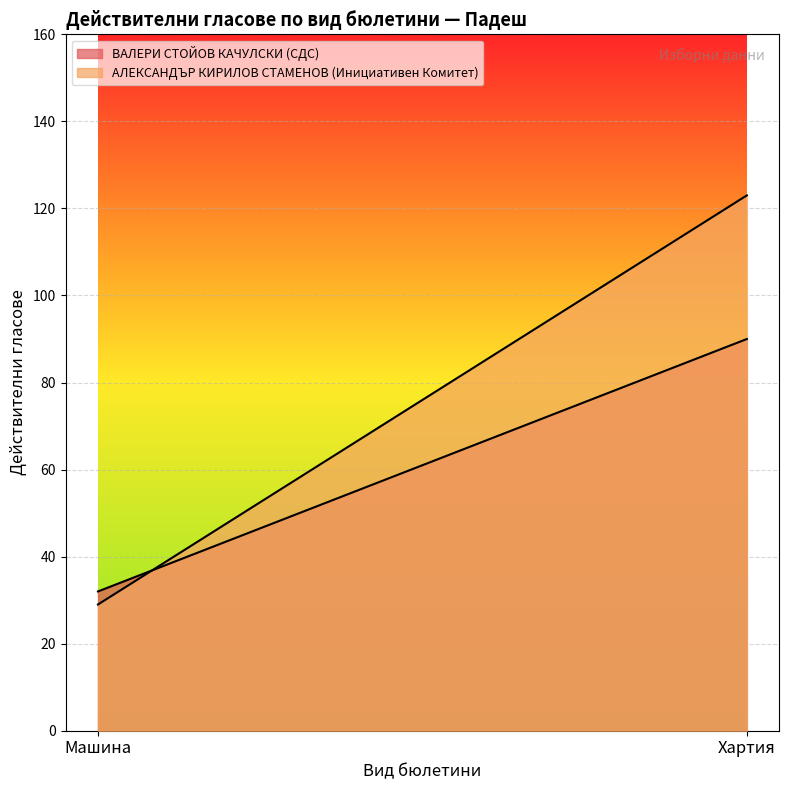

Read the ВАЛЕРИ СТОЙОВ КАЧУЛСКИ (СДС) value at Хартия.

90